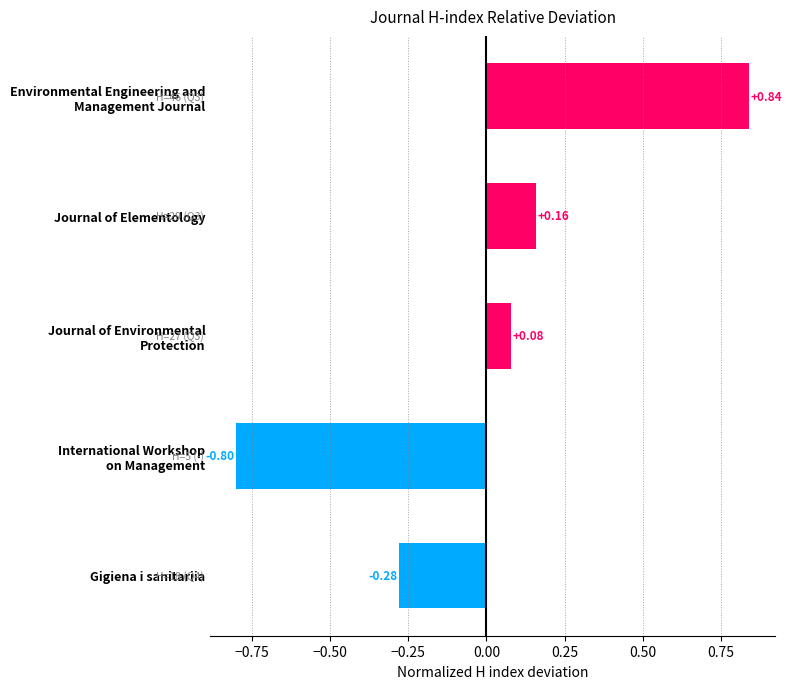

What is the label of the 2nd bar from the top?

Journal of Elementology